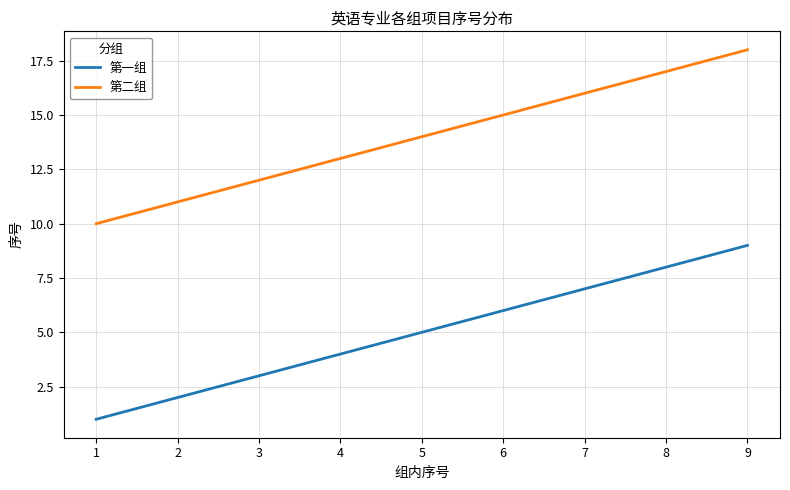

Which label corresponds to the largest value in the chart?

9